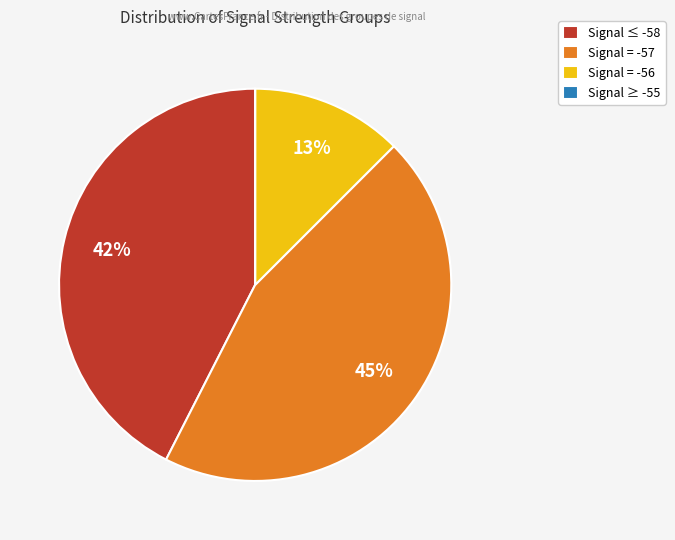

True or false: Signal = -57 accounts for 45% of the total.

True